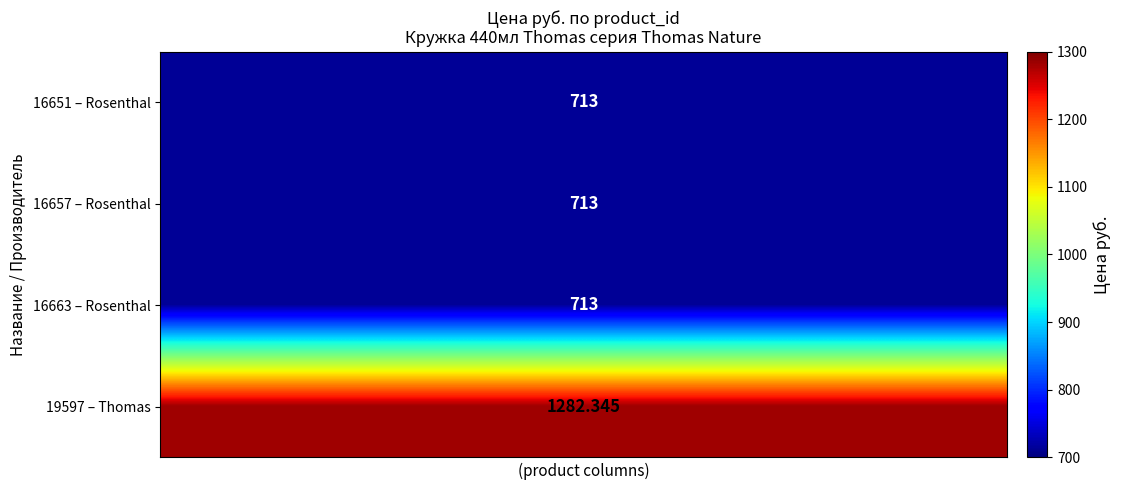

What is the difference between the highest and lowest values at 8?

569.3